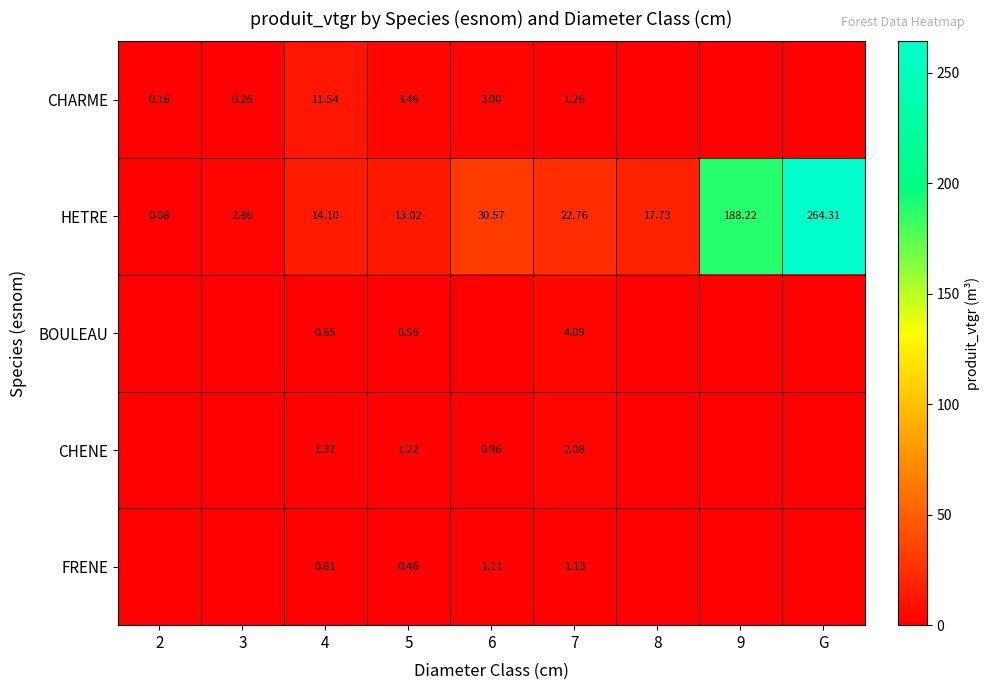

Rank the series at 5 from lowest to highest value.

FRENE, BOULEAU, CHENE, CHARME, HETRE